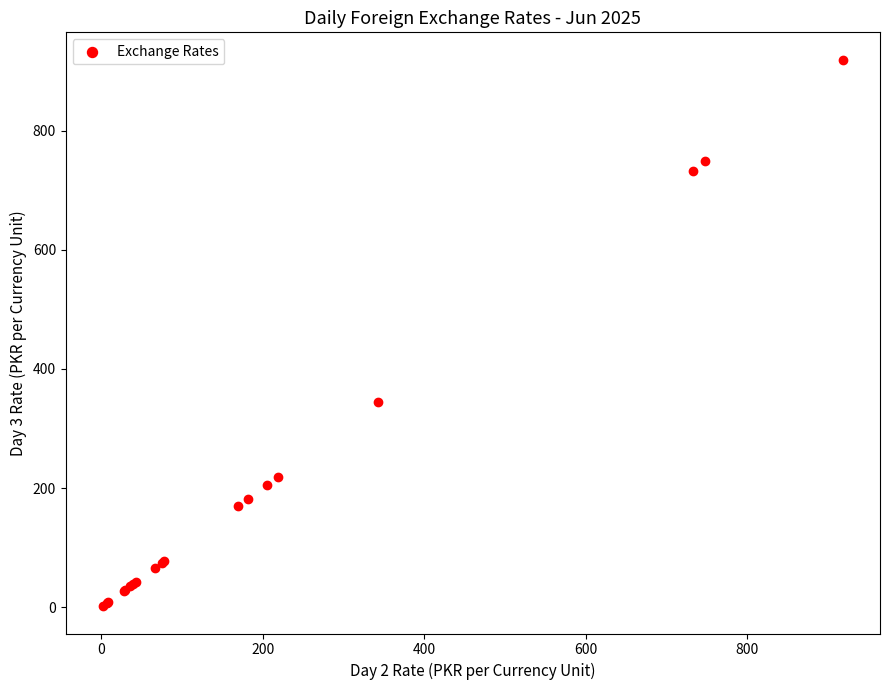

What Y value in the scatter plot is closest to 460?

344.4